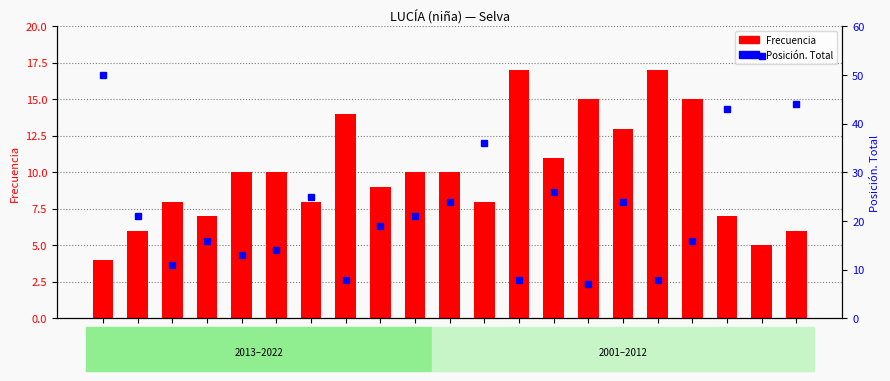

Rank the series by their maximum value, from lowest to highest.

Frecuencia, Posición. Total